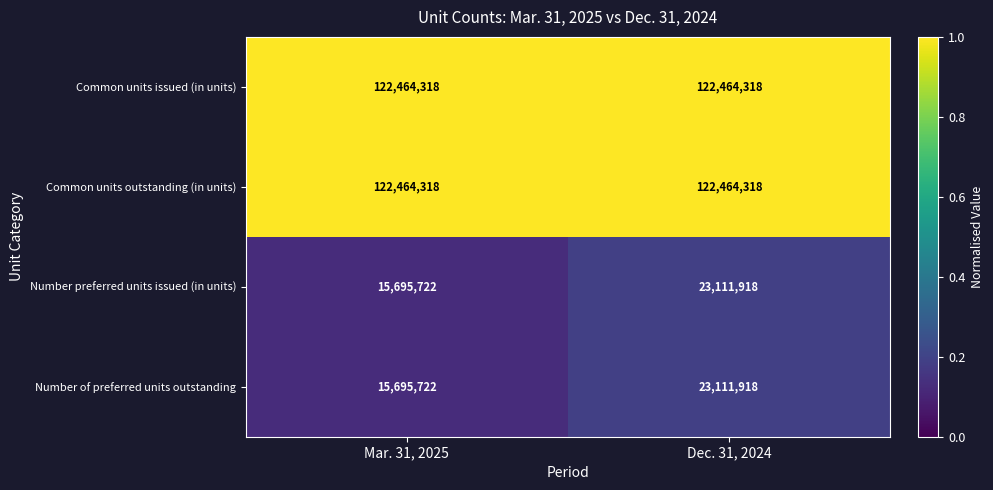

True or false: Number of preferred units outstanding has a value of 0.1 at Mar. 31, 2025.

True